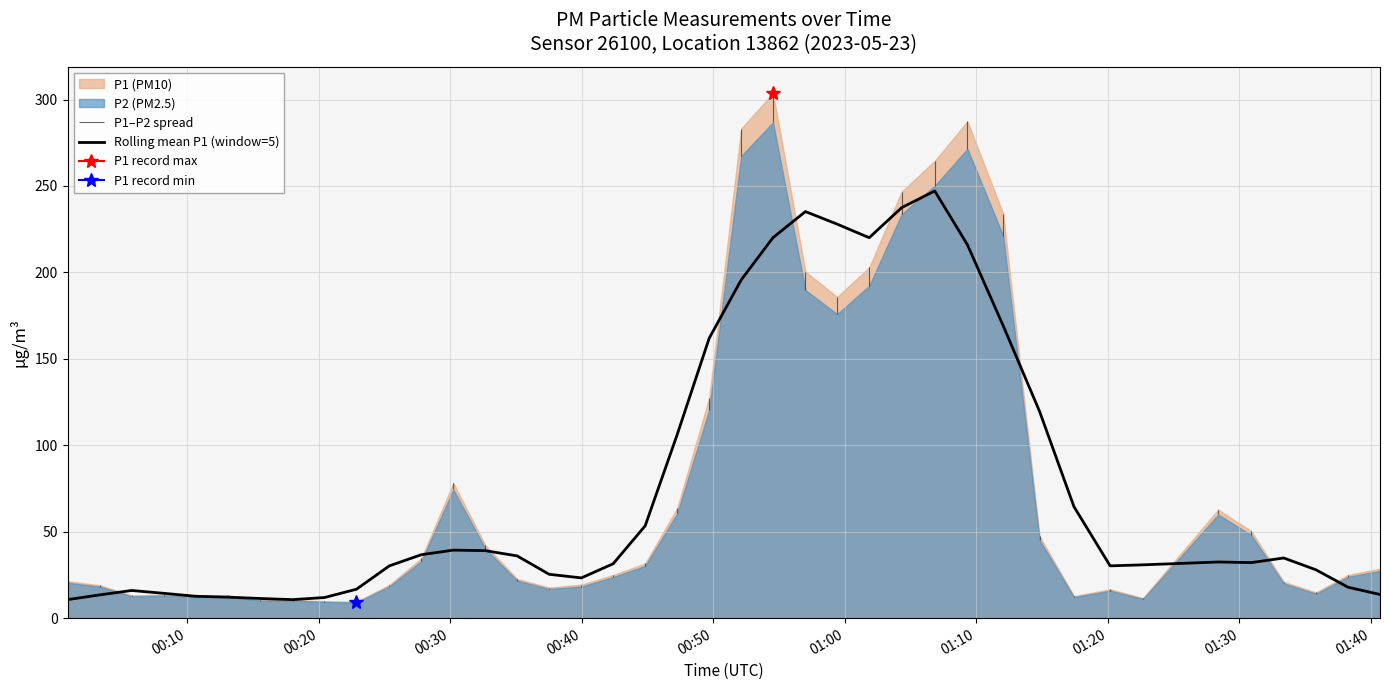

What is the maximum value for Rolling mean P1 (window=5)?

247.1